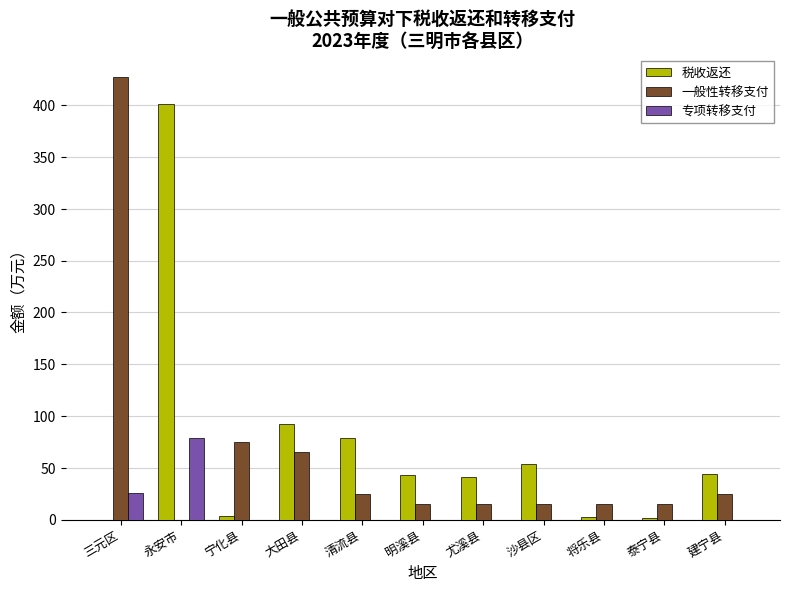

At which label does 一般性转移支付 first exceed 15?

三元区